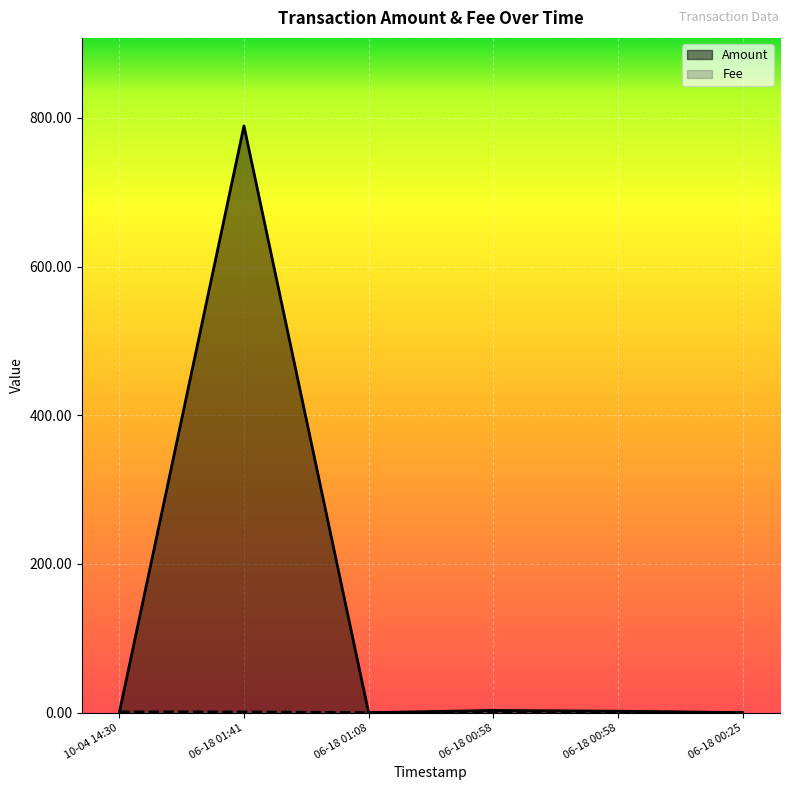

How many lines are shown in the chart?

2